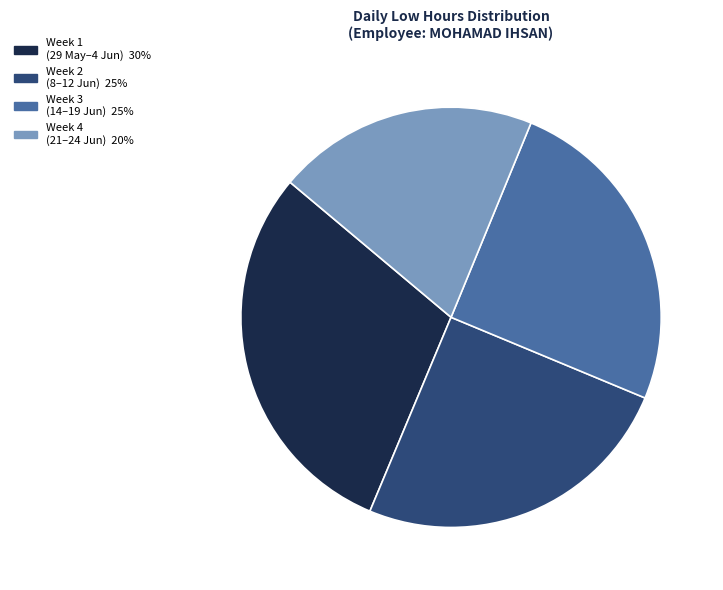

How many slices are in this pie chart?

4